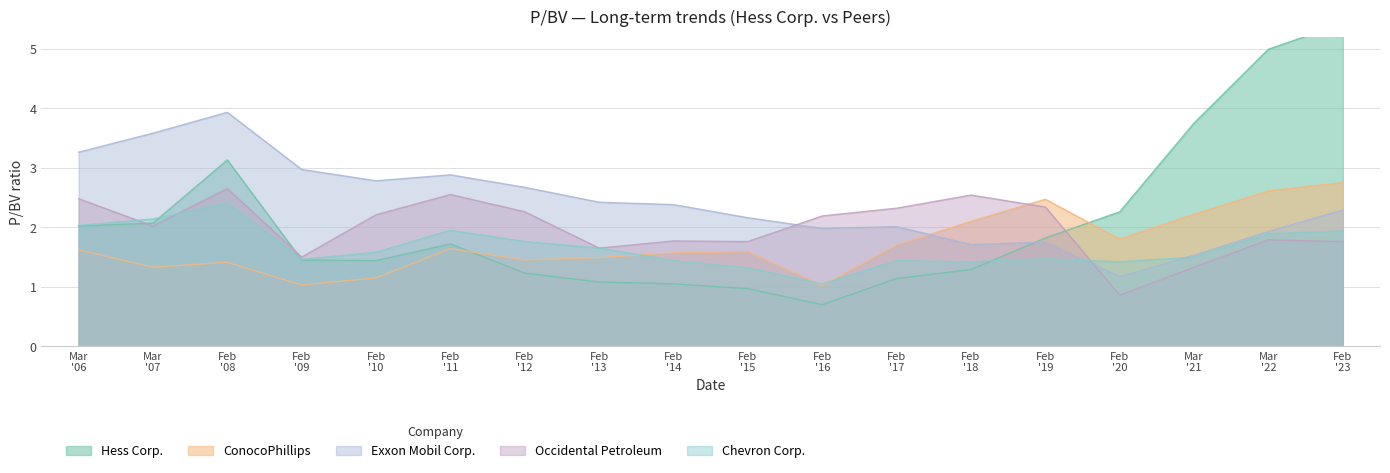

What is the highest value of the ConocoPhillips series?

2.8